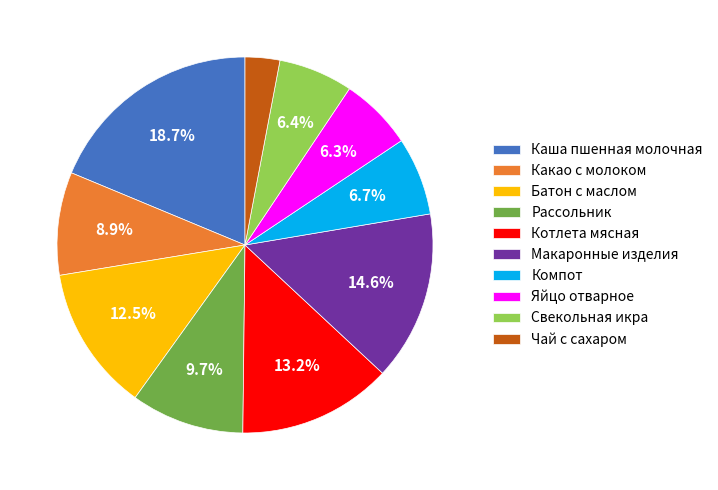

Which has a higher value, Компот or Макаронные изделия?

Макаронные изделия